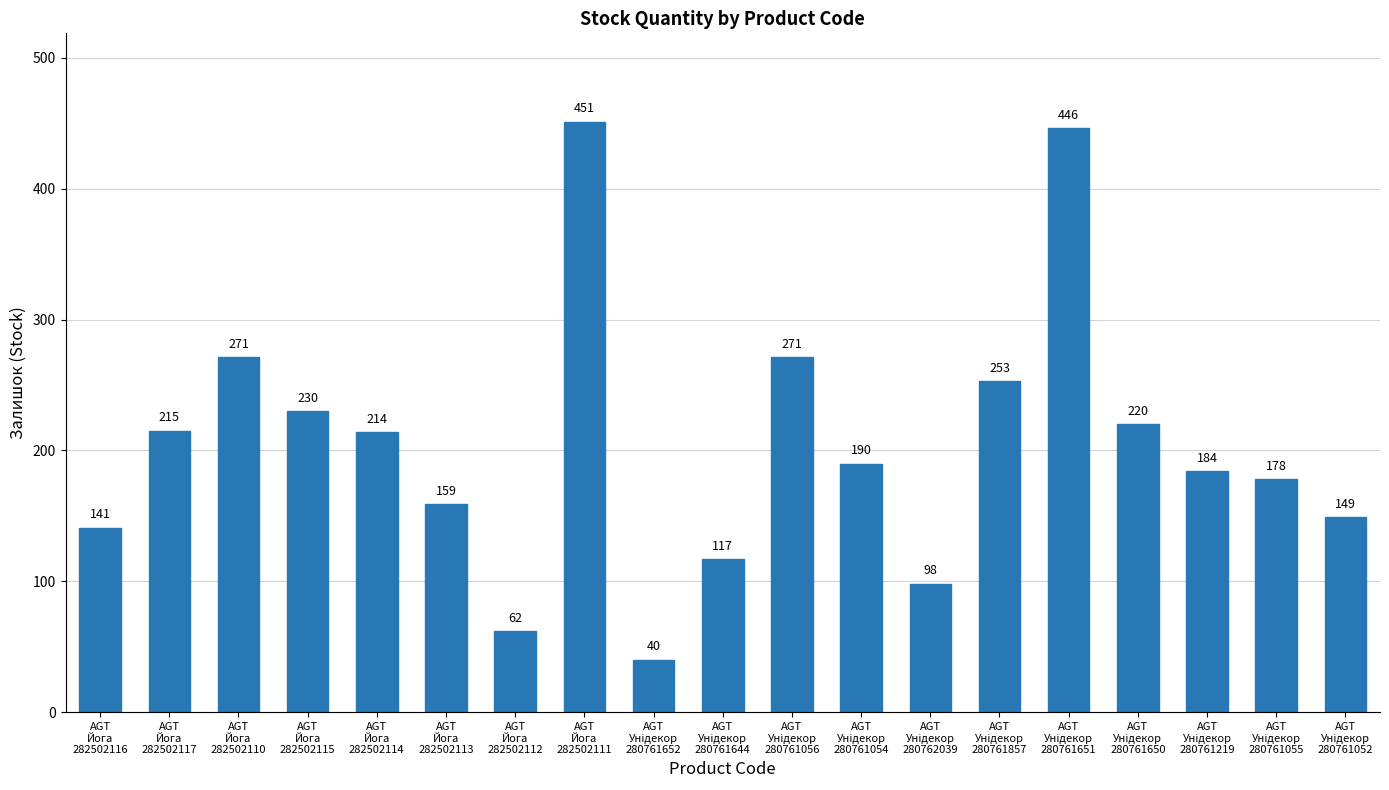

Does the chart contain stacked bars?

No